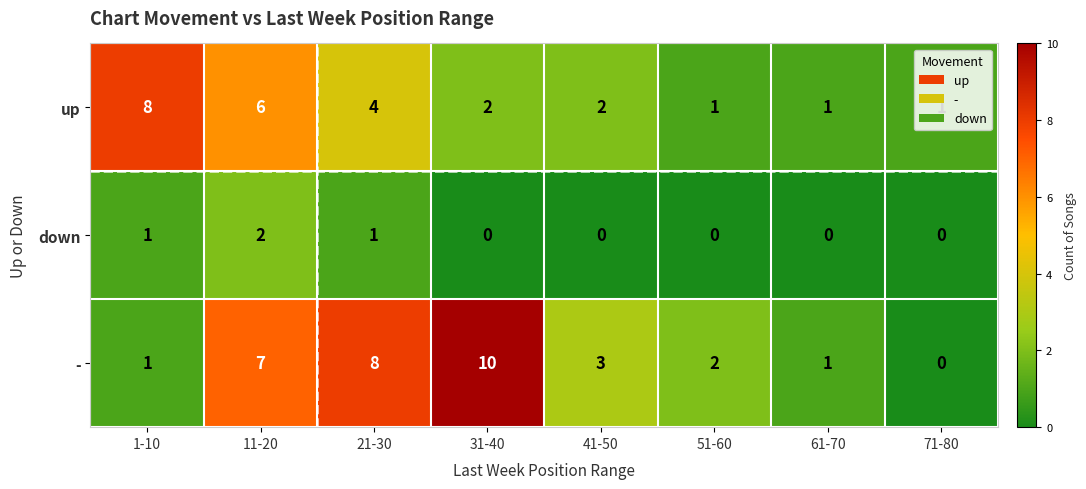

What is the average value of the up series?

3